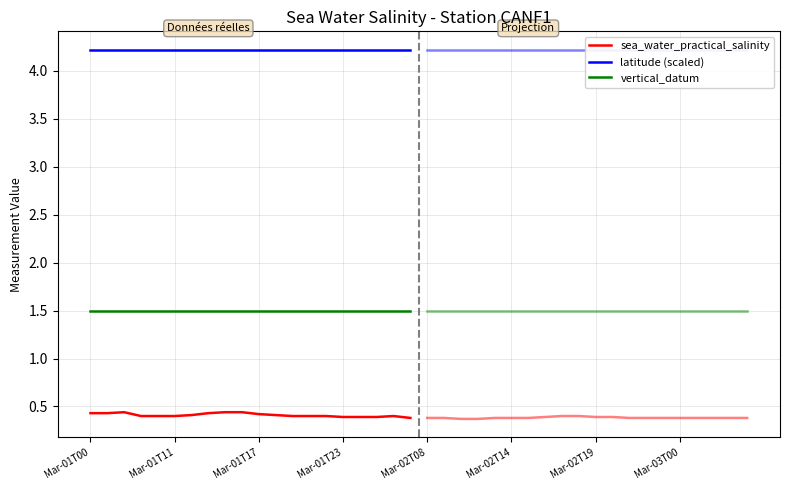

At Mar-03T00, list the series in order from smallest to largest.

sea_water_practical_salinity, vertical_datum, latitude (scaled)